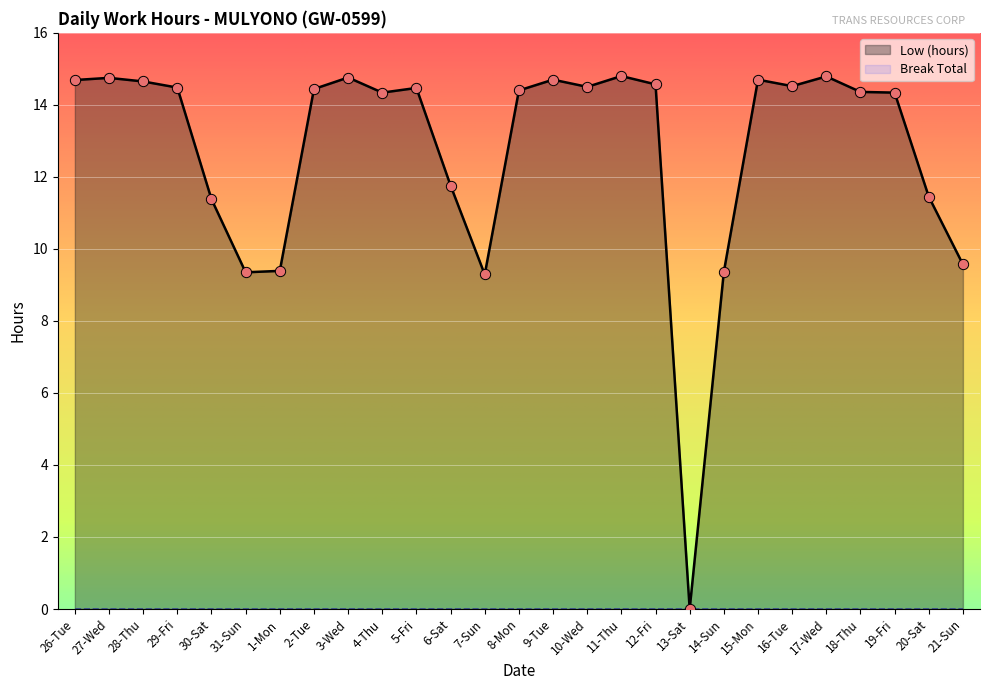

What is the change in value from 2-Tue to 21-Sun?

-4.9